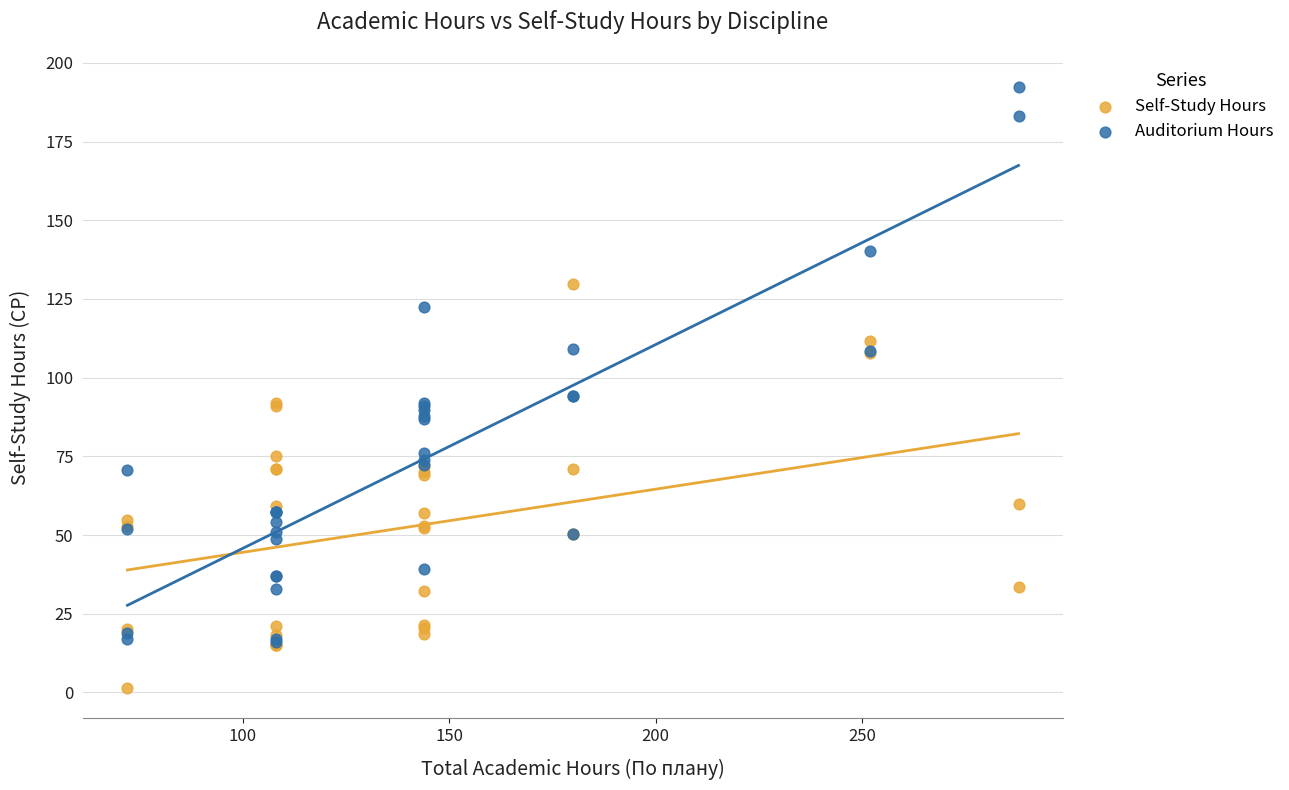

Which series contains the highest Y value?

Auditorium Hours